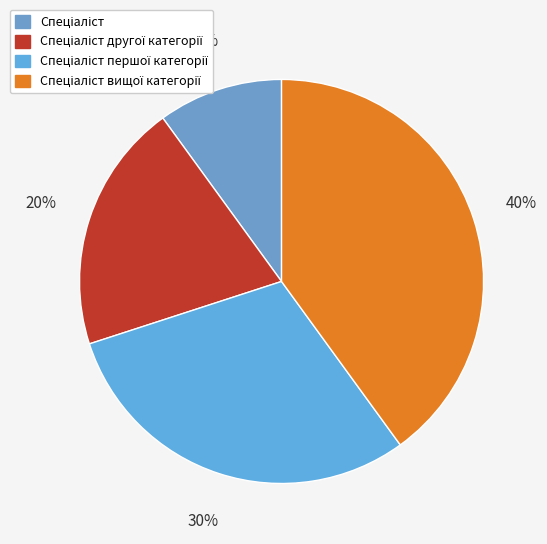

Count the number of slices in the pie.

4